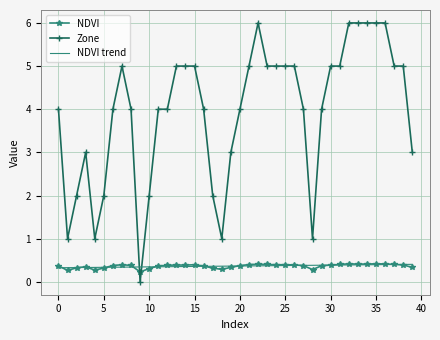

Which series has the largest range (max minus min)?

Zone